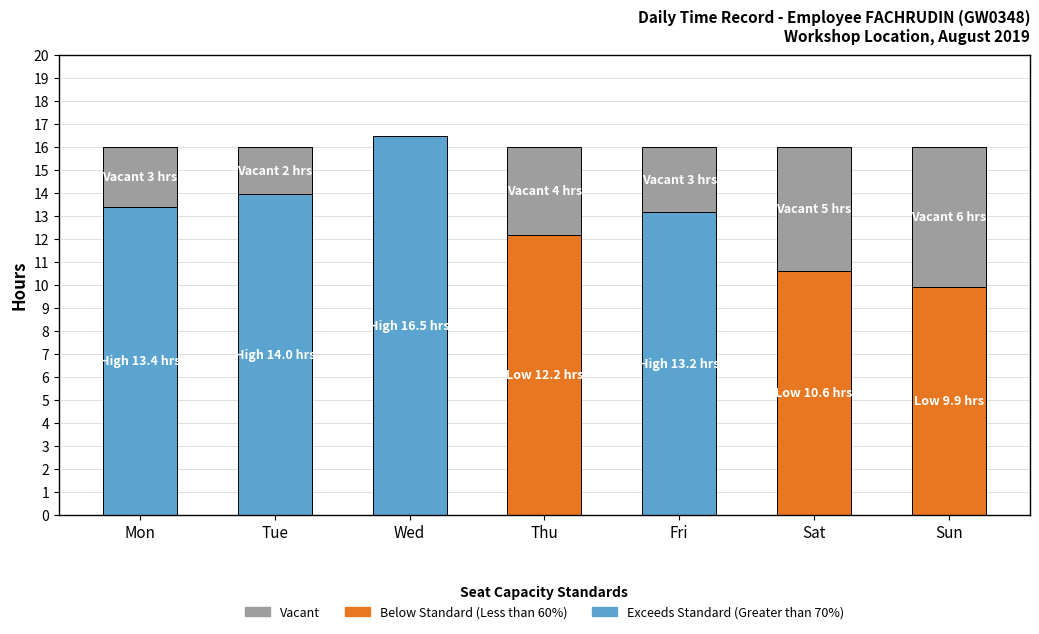

What is the total value across all series at Thu?

16.0